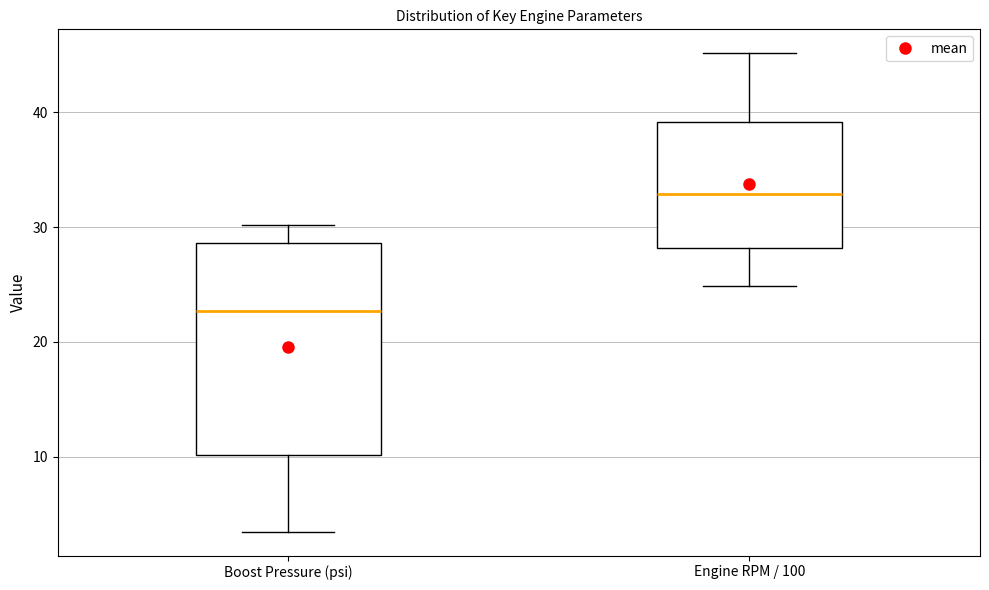

Reading left to right, transcribe this box plot: for each box, give where its median line is, the range the box spans, and where its two whiskers end, as read against the y-axis. The values are not printed on the chart, so give them approximately, as read against the axis.

Boost Pressure (psi): median 23, box 10 to 29, whiskers 3 to 30
Engine RPM / 100: median 33, box 28 to 39, whiskers 25 to 45